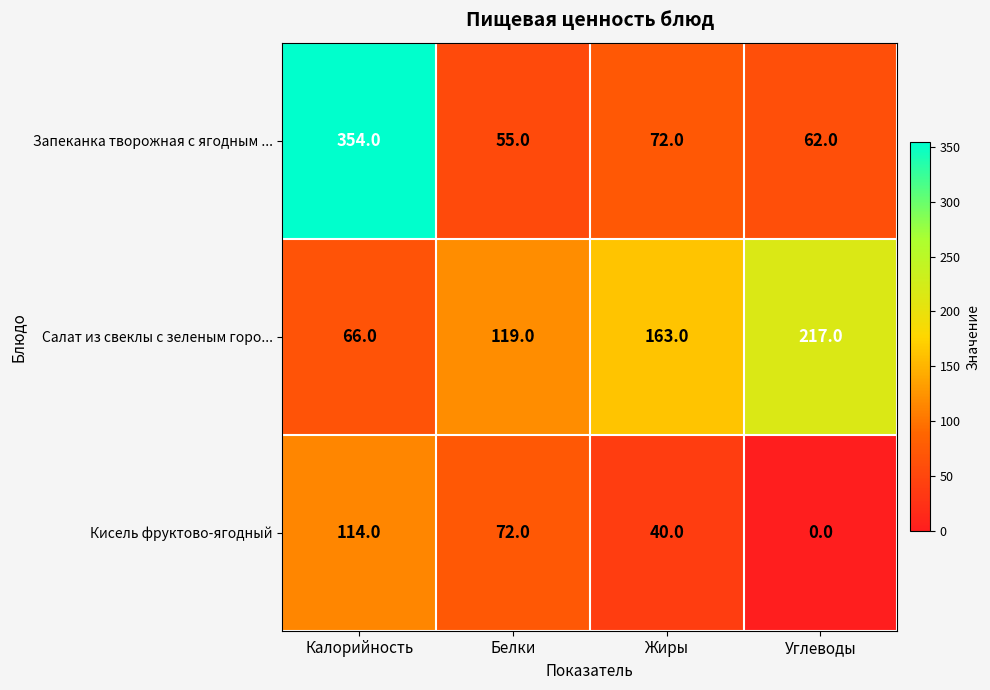

What is the greatest value displayed?

354